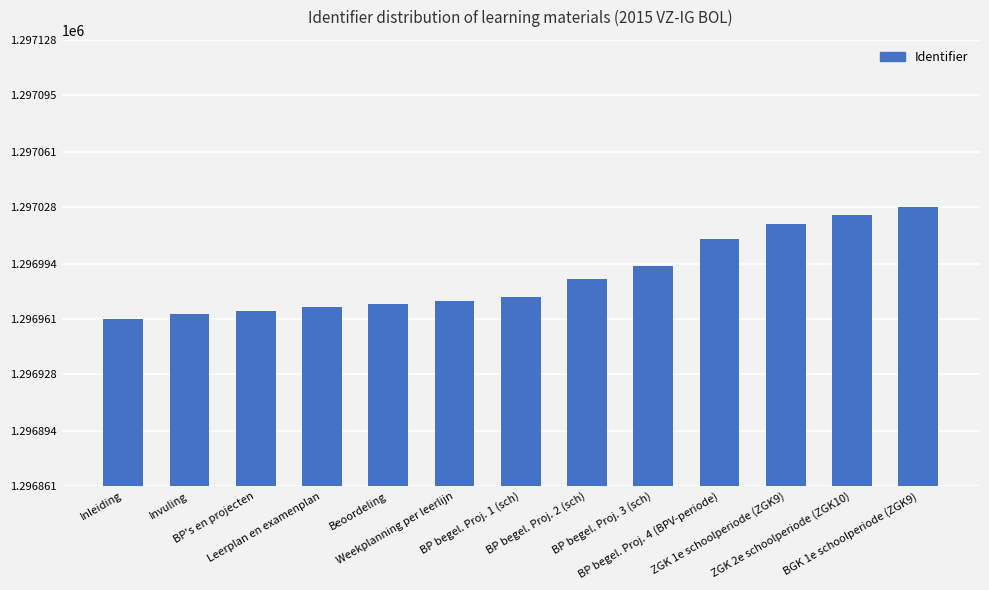

What is the change in value from Inleiding to Invuling?

+3